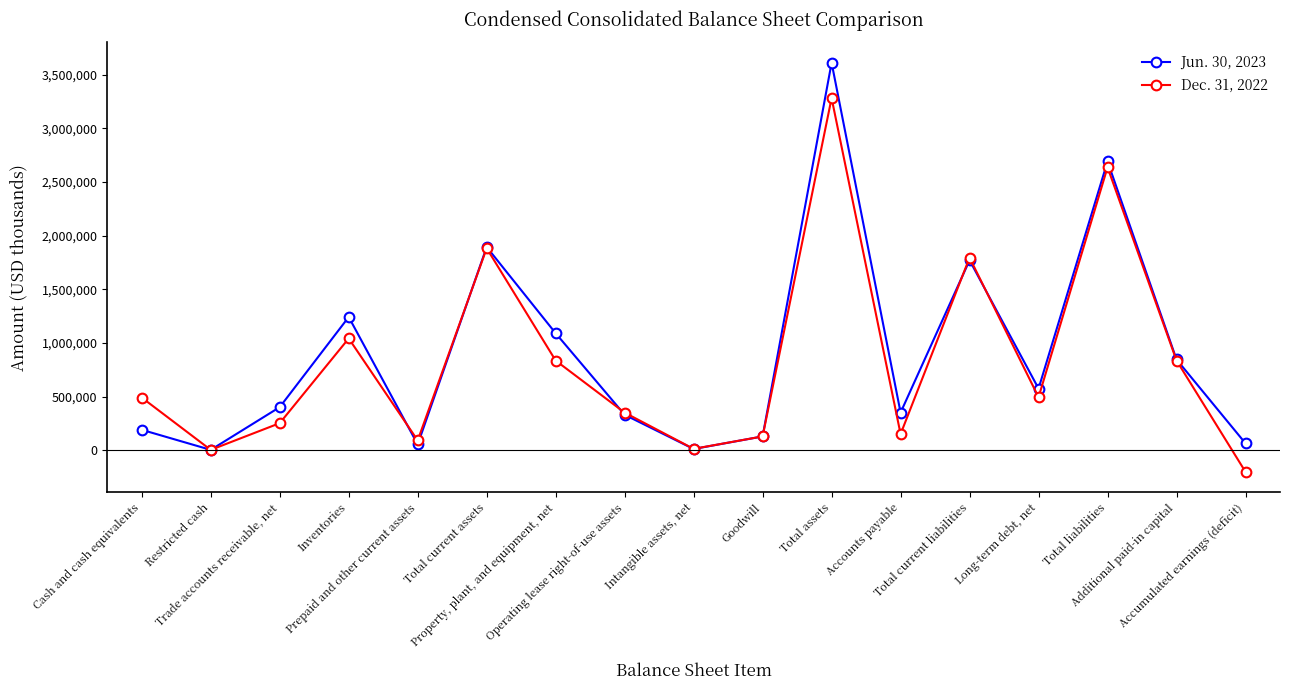

True or false: Jun. 30, 2023 has more than 1 interior local peaks.

True